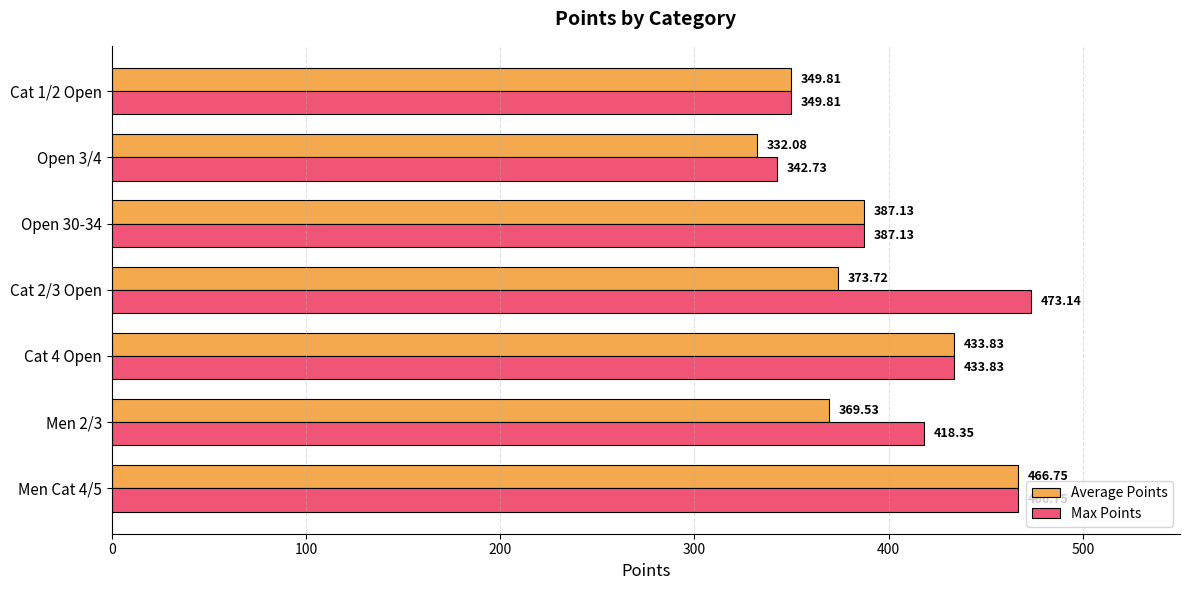

What is the difference between the Average Points values at Cat 1/2 Open and Men Cat 4/5?

116.9